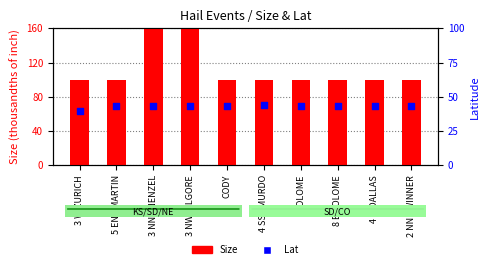

Which series has the largest total across all categories?

Size